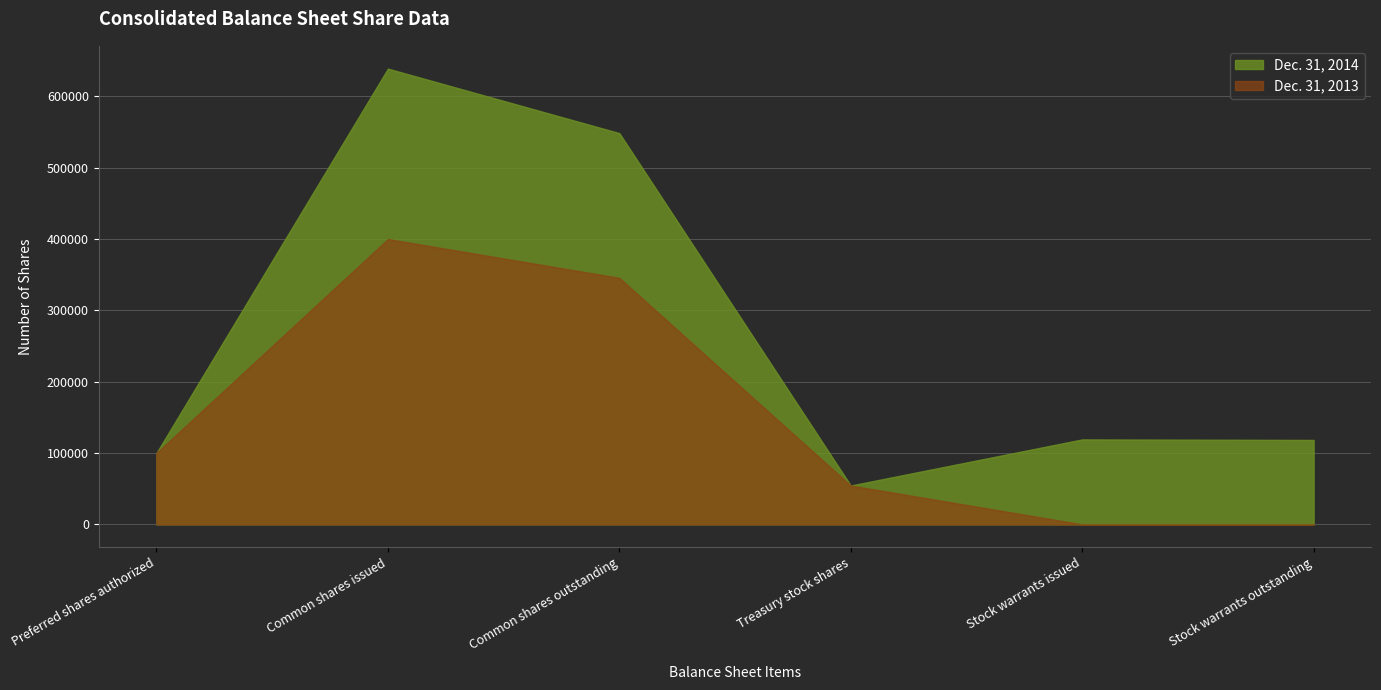

What is the value of the Dec. 31, 2014 point at the 1st from the left?

100000